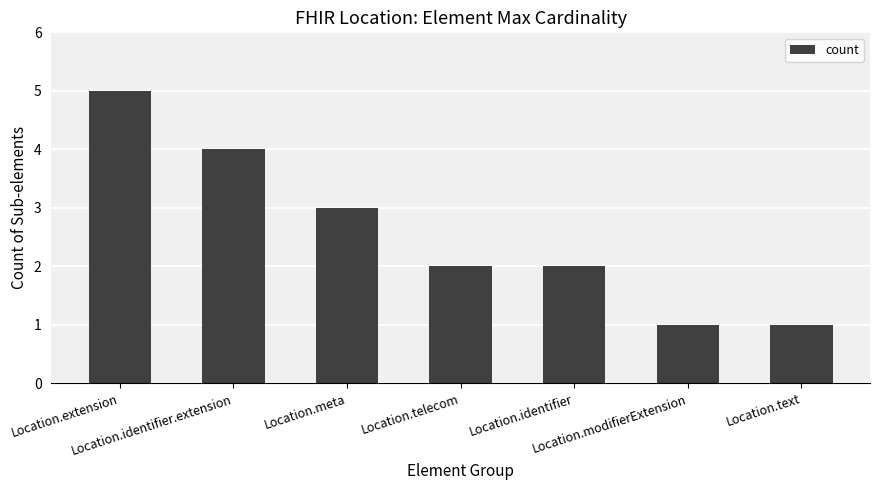

What is the change in value from Location.telecom to Location.modifierExtension?

-1